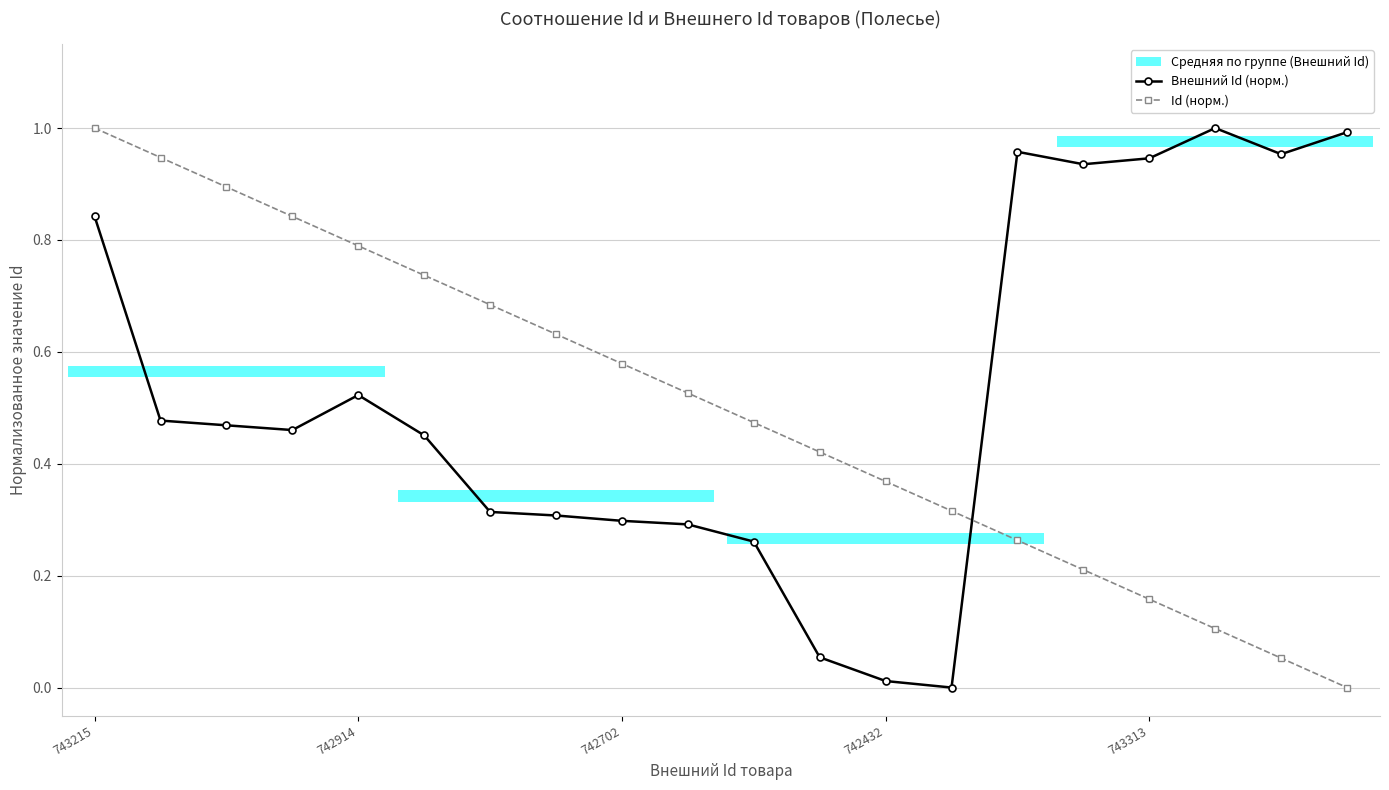

How many lines are shown in the chart?

2